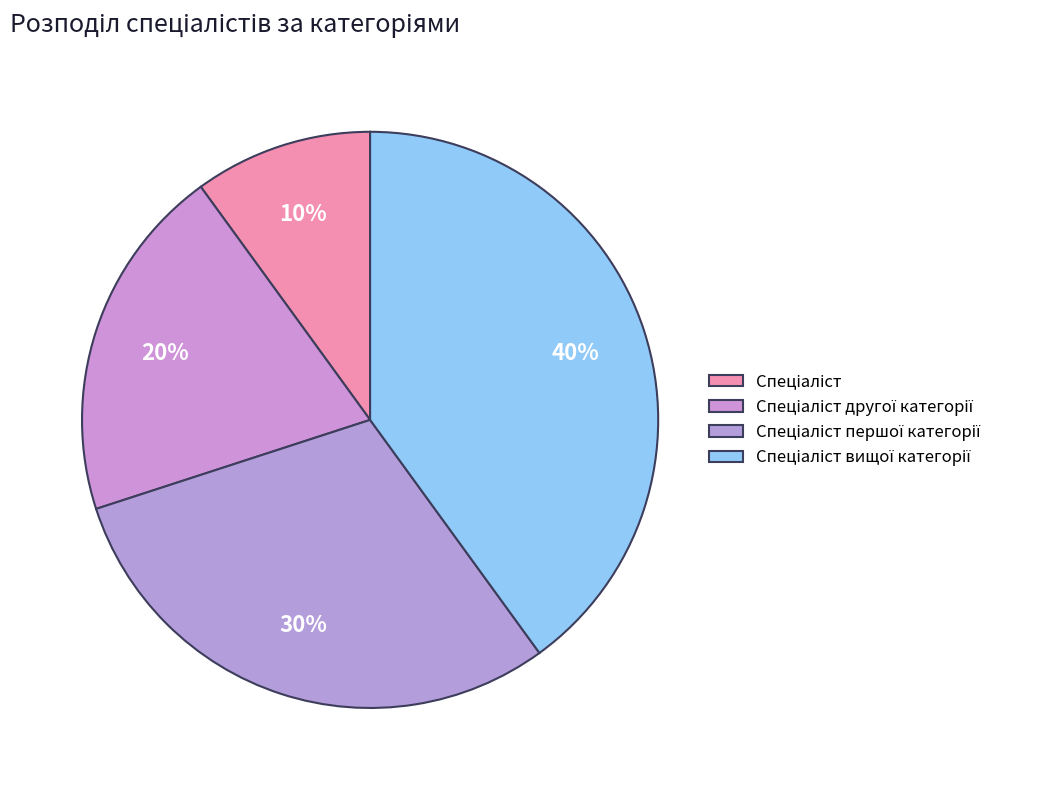

Count the number of slices in the pie.

4